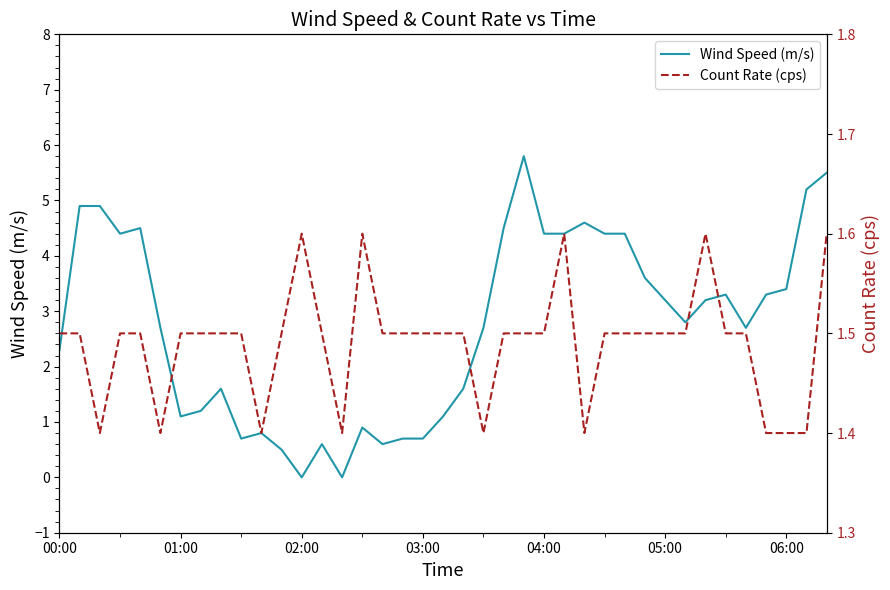

What are all the series names shown in the legend?

Wind Speed (m/s), Count Rate (cps)